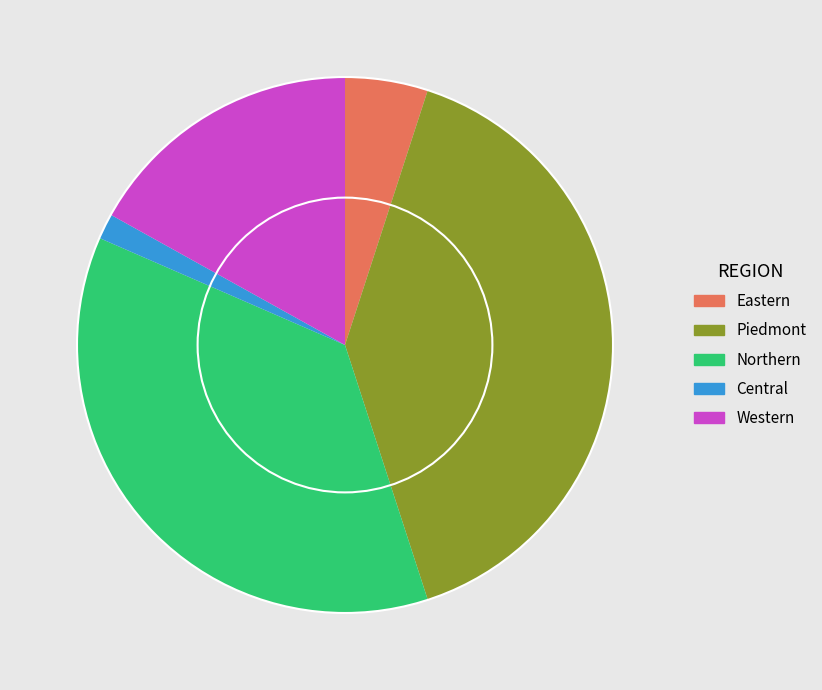

Rank the categories by value from highest to lowest.

Piedmont, Northern, Western, Eastern, Central